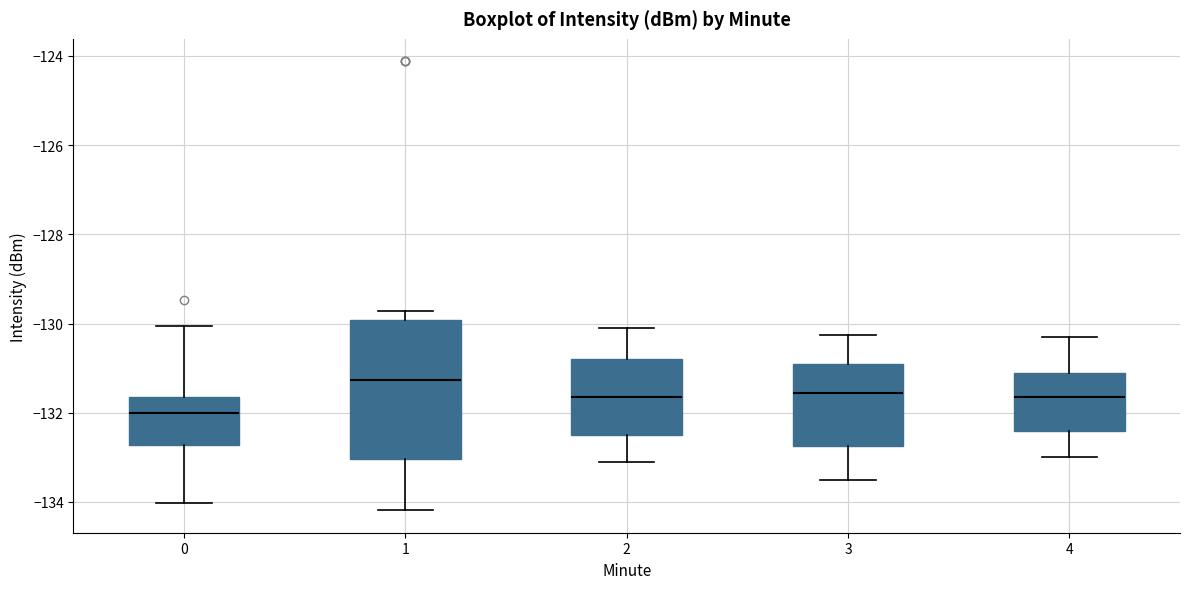

Where does the lower whisker of the box at x = 2 end on the y-axis? The values are not printed on the chart, so give them approximately, as read against the axis.

-133.0